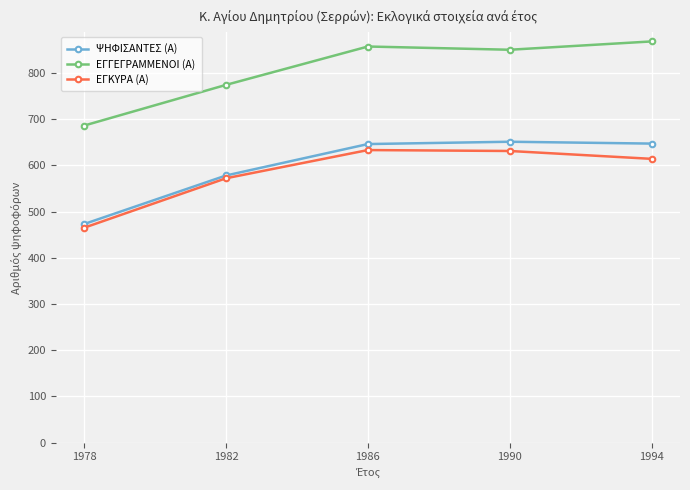

Where does the ΕΓΚΥΡΑ (Α) series first go above 614?

1986